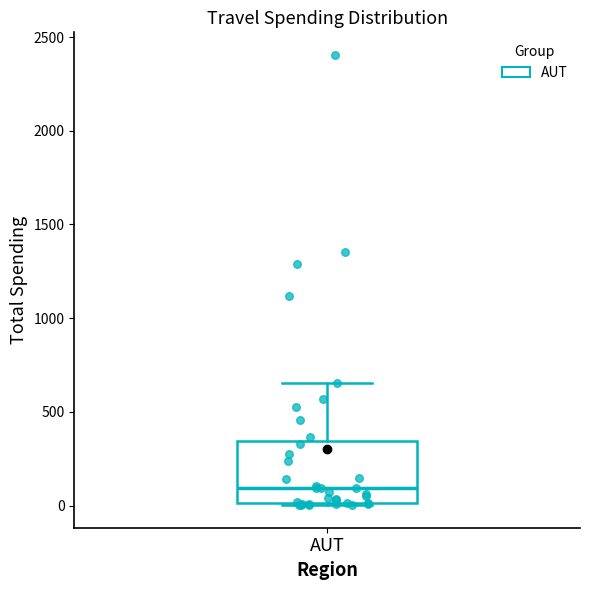

Read this box plot against the y-axis: the position of the median line, the range covered by the box, and the ends of both whiskers. The values are not printed on the chart, so give them approximately, as read against the axis.

median 100, box 0 to 350, whiskers 0 to 650